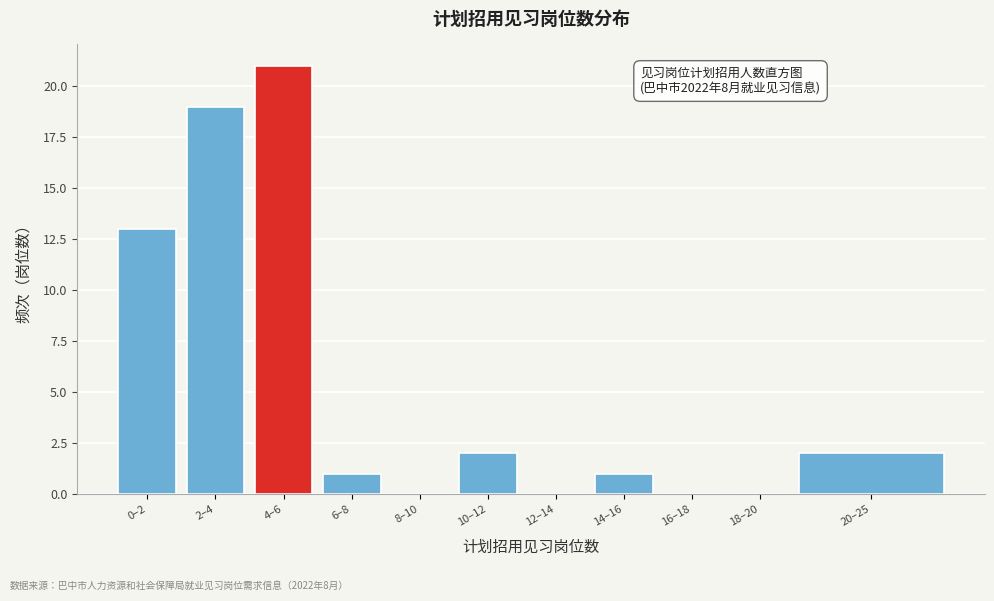

Reading right to left, list all the values displayed in this chart.

20–25=2	18–20=0	16–18=0	14–16=1	12–14=0	10–12=2	8–10=0	6–8=1	4–6=21	2–4=19	0–2=13